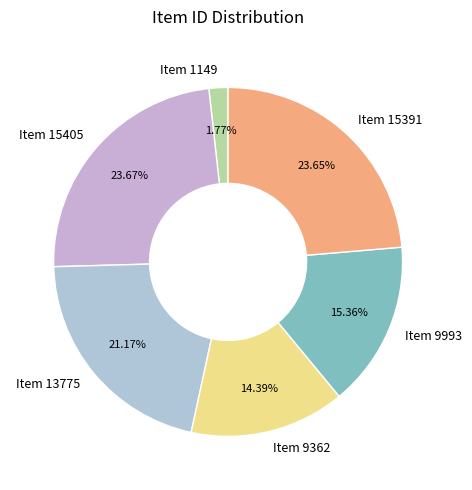

Approximately how many times larger is the value at Item 9993 compared to Item 9362?

1.1